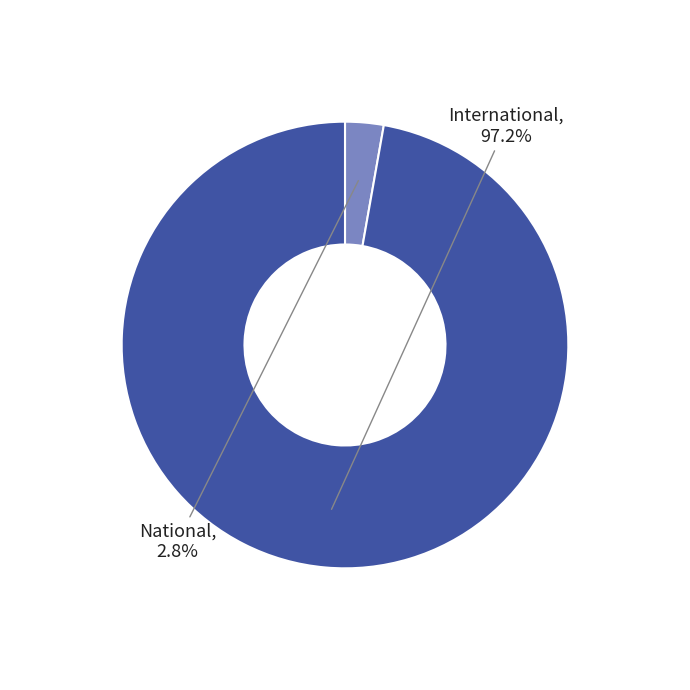

Does any single category account for the majority?

Yes